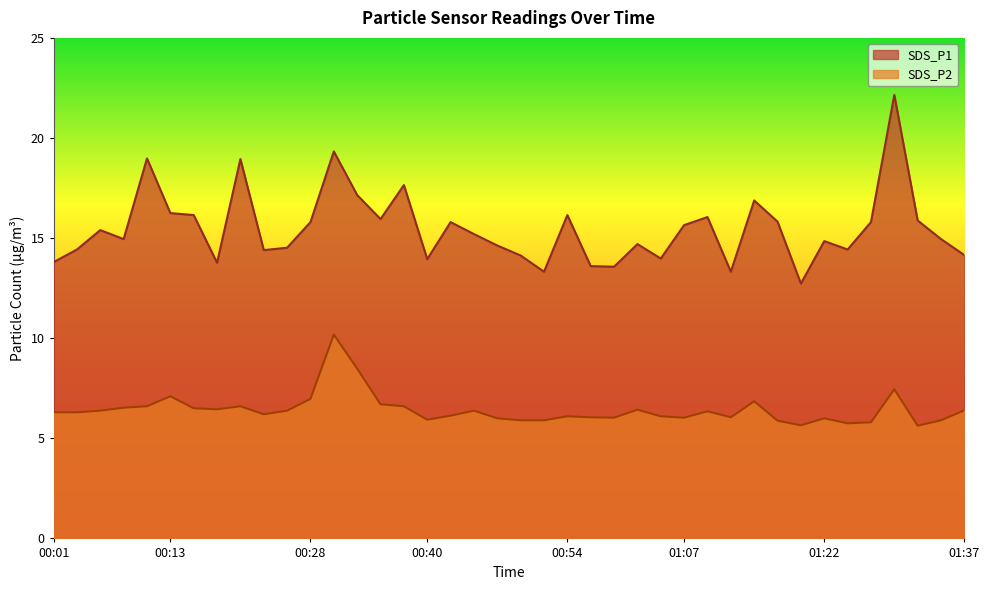

Reading right to left, list all the values displayed in this chart.

SDS_P1: 01:37=14.2	01:35=14.9	01:32=15.9	01:30=22.1	01:27=15.8	01:25=14.4	01:22=14.8	01:19=12.7	01:17=15.8	01:14=16.9	01:12=13.3	01:09=16.1	01:07=15.7	01:04=14.0	01:02=14.7	00:59=13.6	00:57=13.6	00:54=16.1	00:52=13.3	00:49=14.1	00:47=14.6	00:45=15.2	00:42=15.8	00:40=13.9	00:37=17.6	00:35=15.9	00:32=17.1	00:30=19.3	00:28=15.8	00:25=14.5	00:23=14.4	00:20=18.9	00:18=13.8	00:15=16.1	00:13=16.2	00:10=19.0	00:08=14.9	00:06=15.4	00:03=14.4	00:01=13.8
SDS_P2: 01:37=6.4	01:35=5.9	01:32=5.6	01:30=7.5	01:27=5.8	01:25=5.8	01:22=6.0	01:19=5.7	01:17=5.9	01:14=6.8	01:12=6.0	01:09=6.3	01:07=6.0	01:04=6.1	01:02=6.4	00:59=6.0	00:57=6.0	00:54=6.1	00:52=5.9	00:49=5.9	00:47=6.0	00:45=6.4	00:42=6.1	00:40=5.9	00:37=6.6	00:35=6.7	00:32=8.5	00:30=10.2	00:28=7.0	00:25=6.4	00:23=6.2	00:20=6.6	00:18=6.5	00:15=6.5	00:13=7.1	00:10=6.6	00:08=6.5	00:06=6.4	00:03=6.3	00:01=6.3